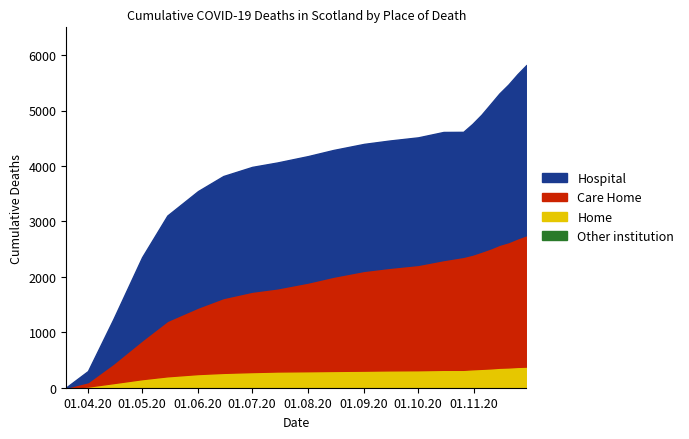

True or false: Care Home and Other institution intersect in this chart.

False